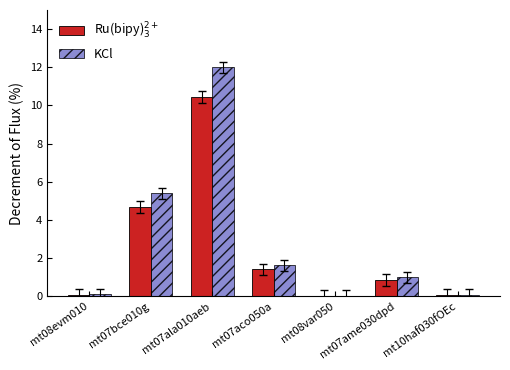

What is the average value of the Ru(bipy)$_3^{2+}$ series?

2.5